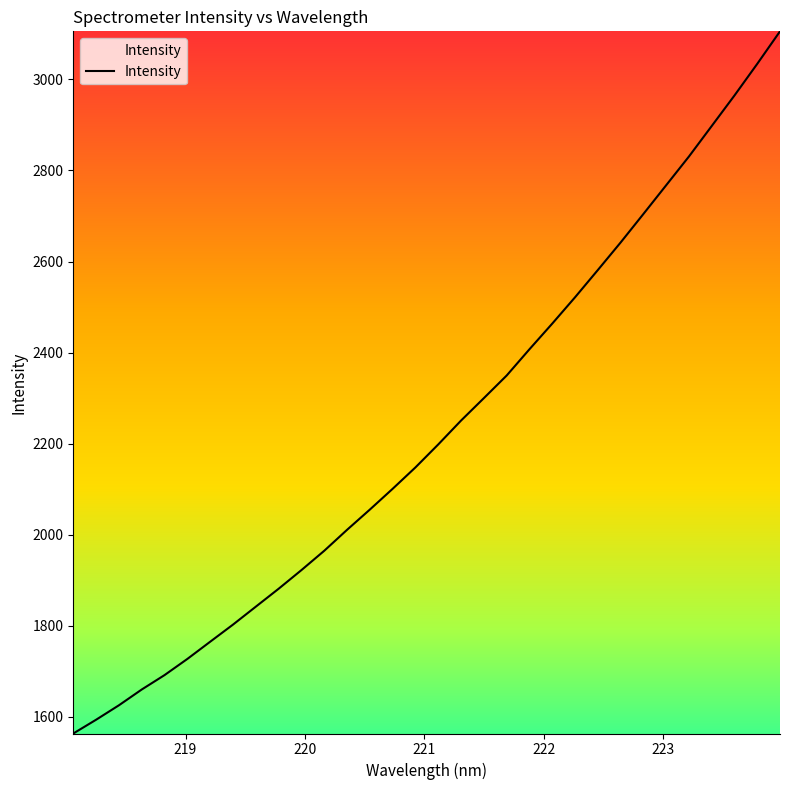

What is the minimum value shown in the chart?

1563.7